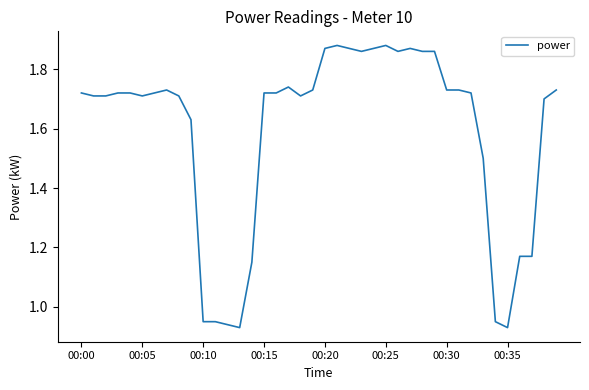

What is the maximum value shown in the chart?

1.9